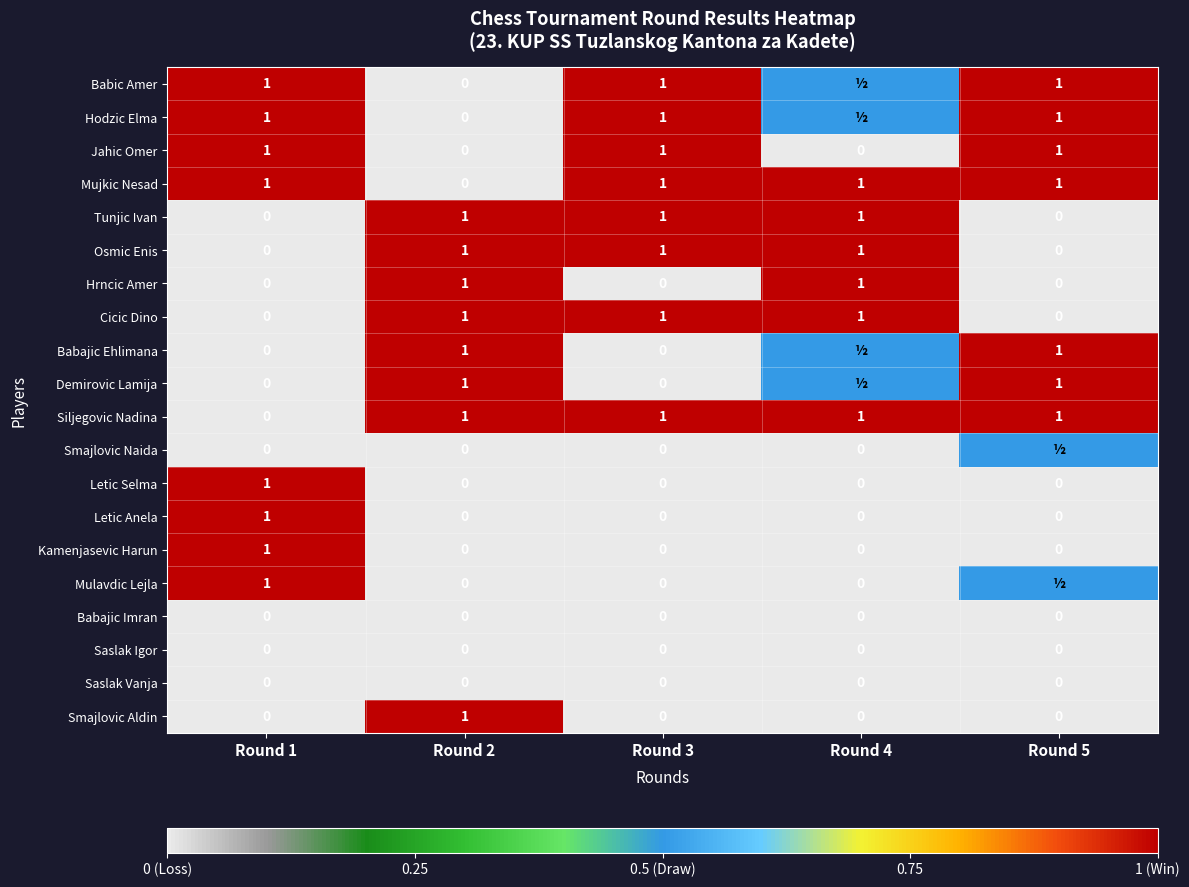

True or false: Babajic Ehlimana has a value of 1.0 at Round 5.

True